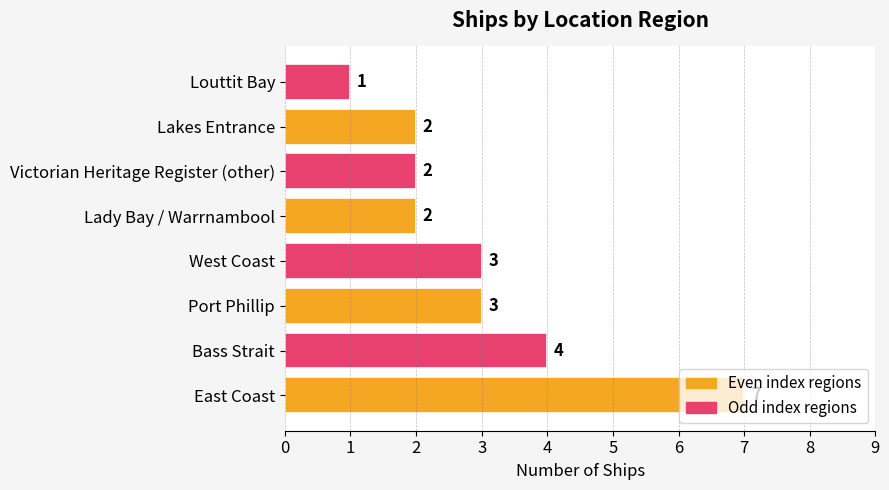

At which label is the value closest to 4?

Bass Strait